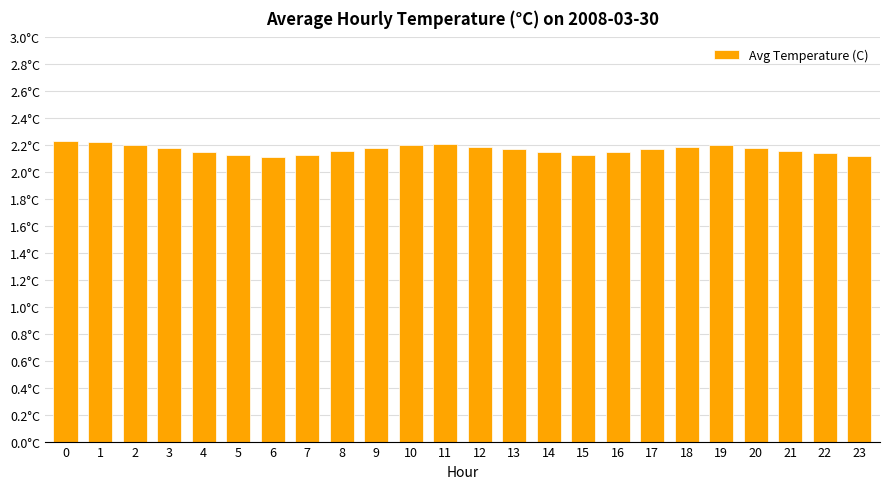

Does the chart contain stacked bars?

No